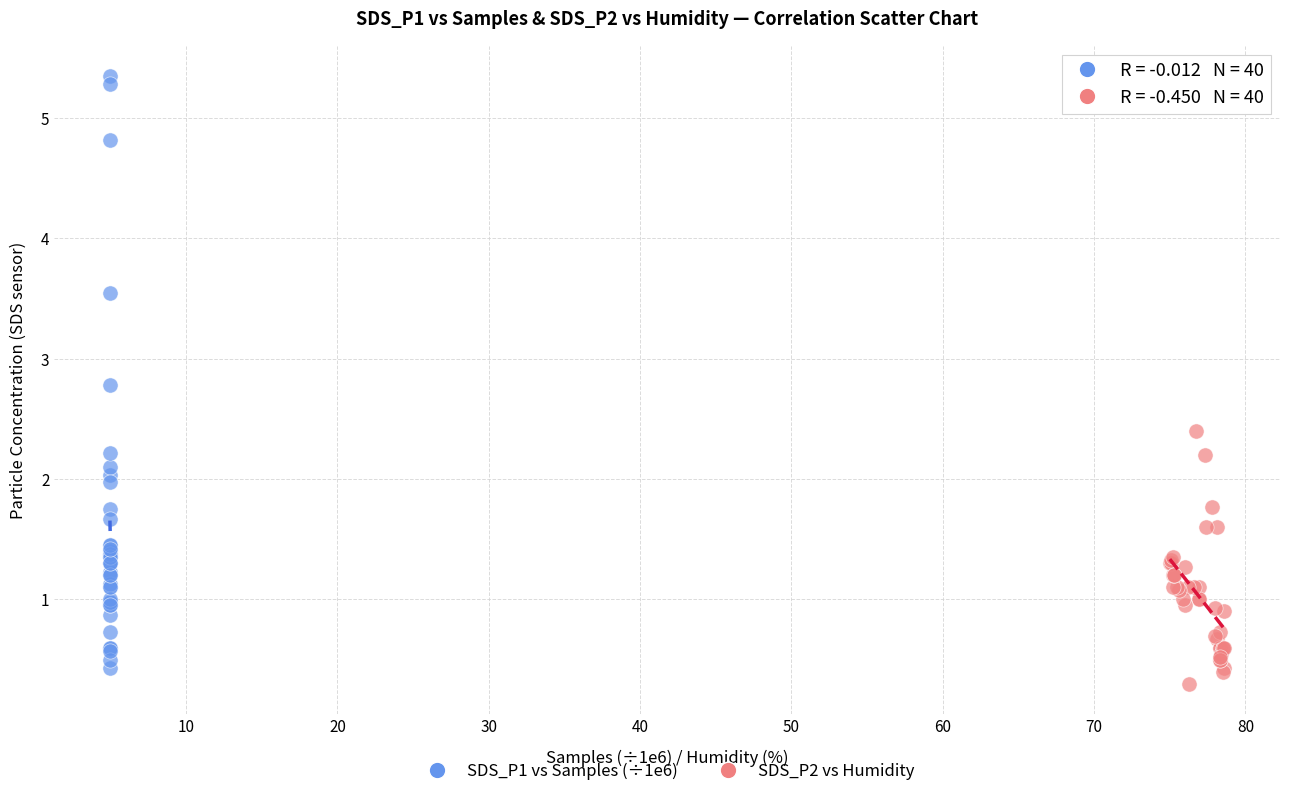

Which series has the widest spread of Y values?

SDS_P1 vs Samples (÷1e6)